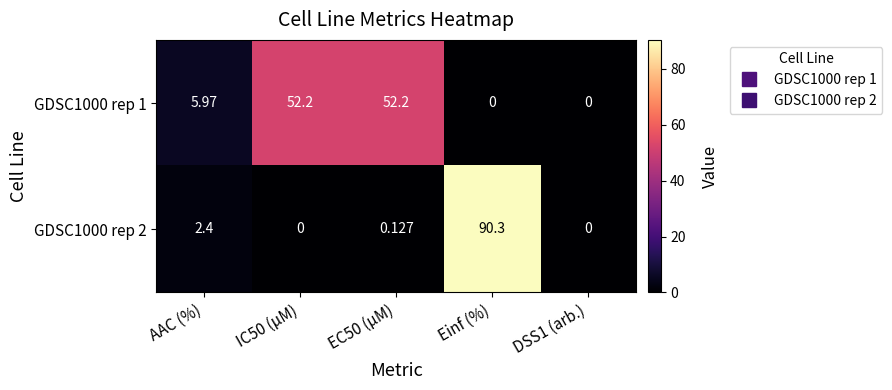

What is the maximum value shown in the chart?

90.3